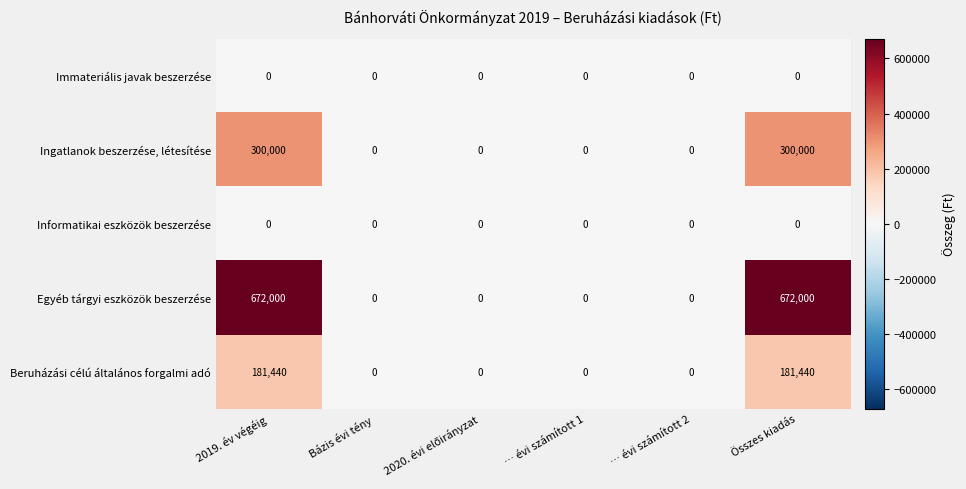

Which series has the largest total across all categories?

Egyéb tárgyi eszközök beszerzése